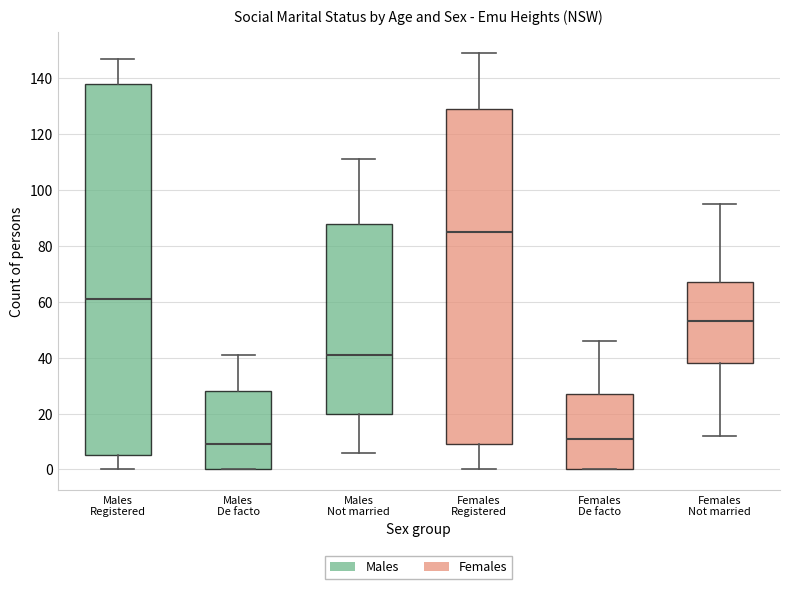

Reading left to right, transcribe this box plot: for each box, give where its median line is, the range the box spans, and where its two whiskers end, as read against the y-axis. The values are not printed on the chart, so give them approximately, as read against the axis.

Males Registered: median 62, box 6 to 138, whiskers 0 to 148
Males De facto: median 10, box 0 to 28, whiskers 0 to 42
Males Not married: median 42, box 20 to 88, whiskers 6 to 112
Females Registered: median 86, box 10 to 130, whiskers 0 to 150
Females De facto: median 12, box 0 to 28, whiskers 0 to 46
Females Not married: median 54, box 38 to 68, whiskers 12 to 96